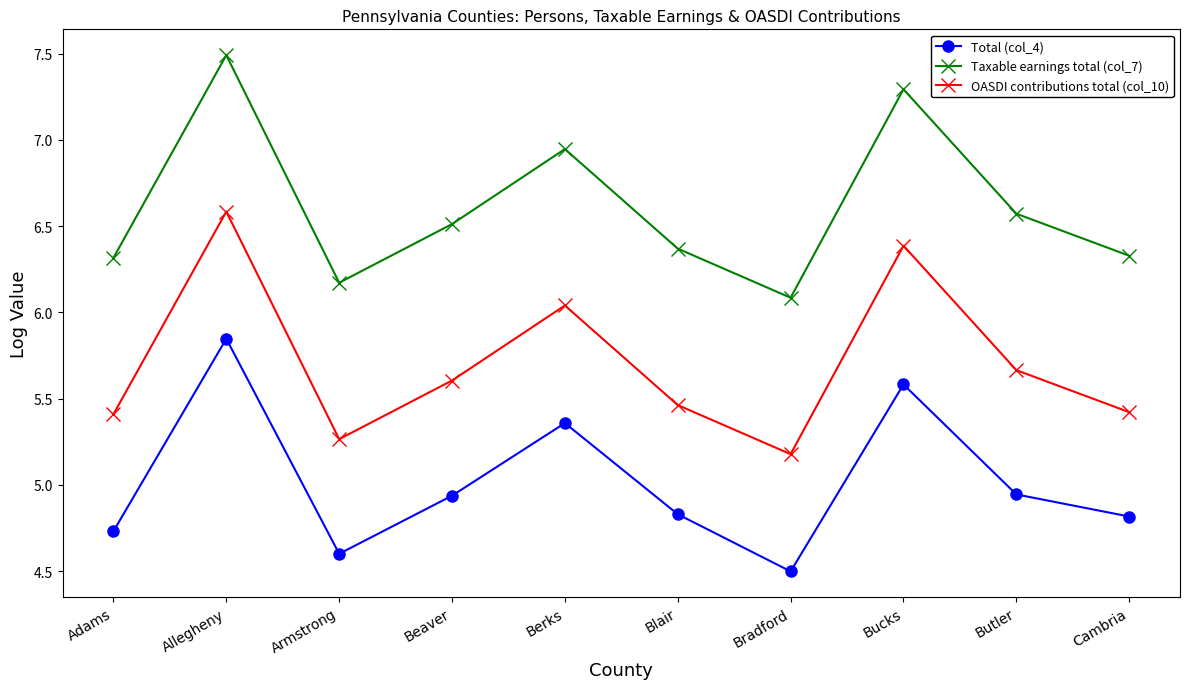

Which series changed the most between Beaver and Cambria?

OASDI contributions total (col_10)